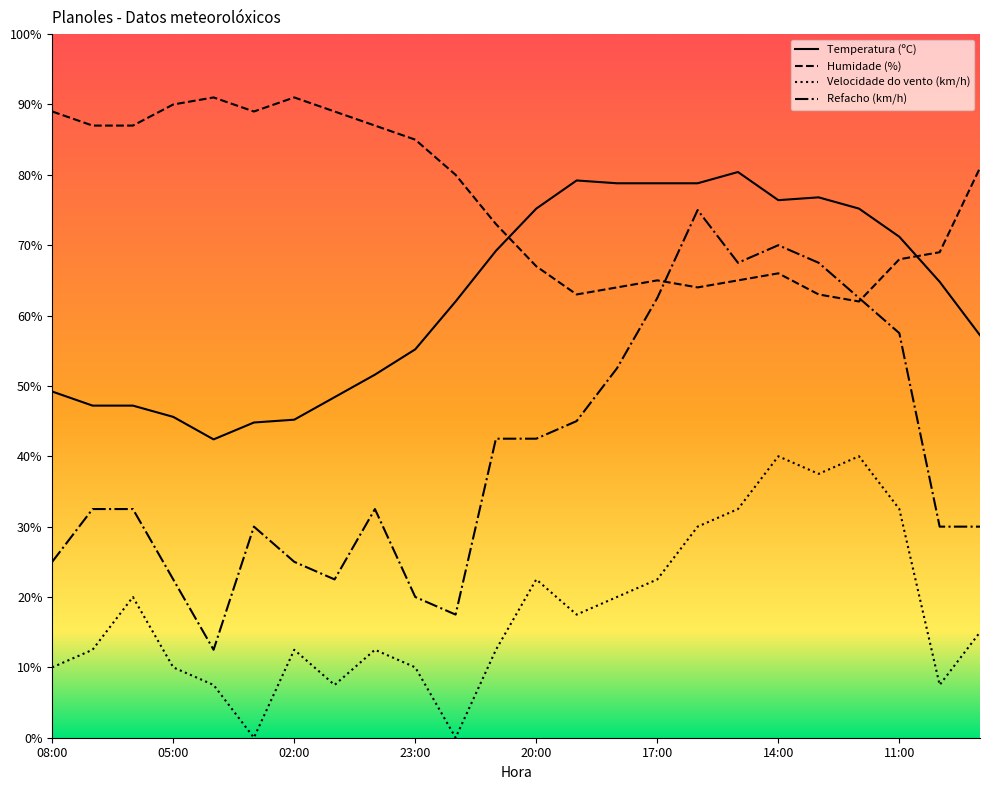

Which series has the largest total across all categories?

Humidade (%)